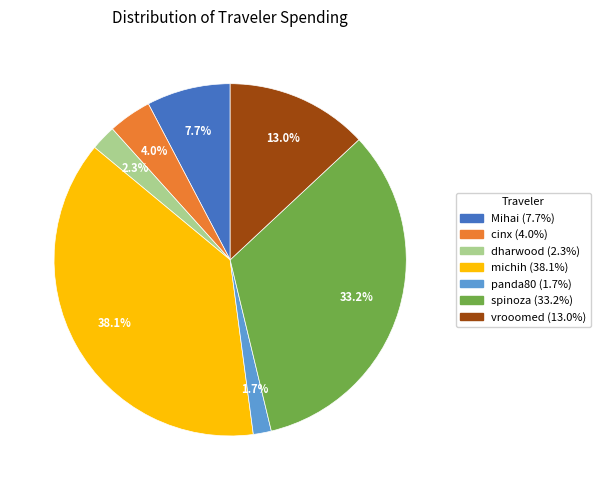

To the nearest percent, what is the difference between the dharwood and vrooomed slice percentages?

11%